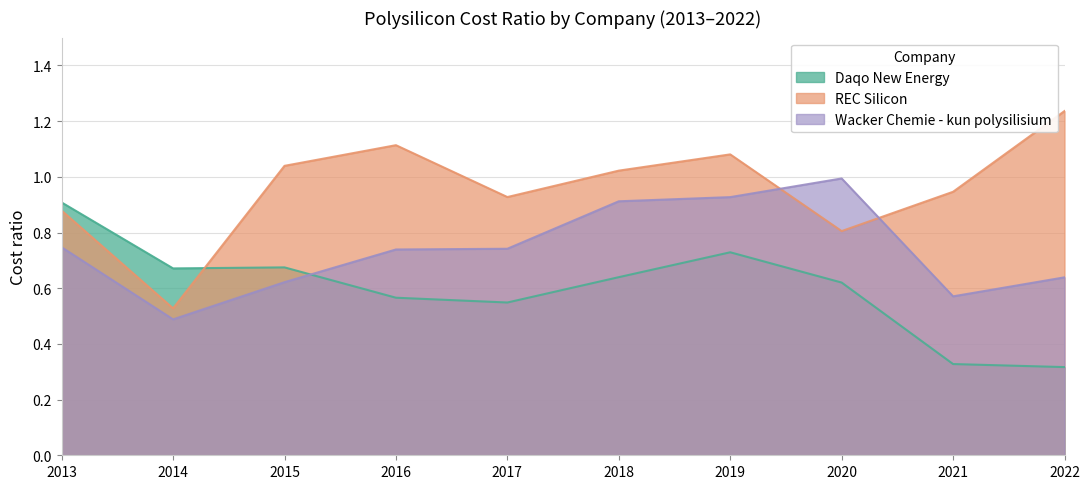

What is the value of the REC Silicon point at the 2nd from the left?

0.5